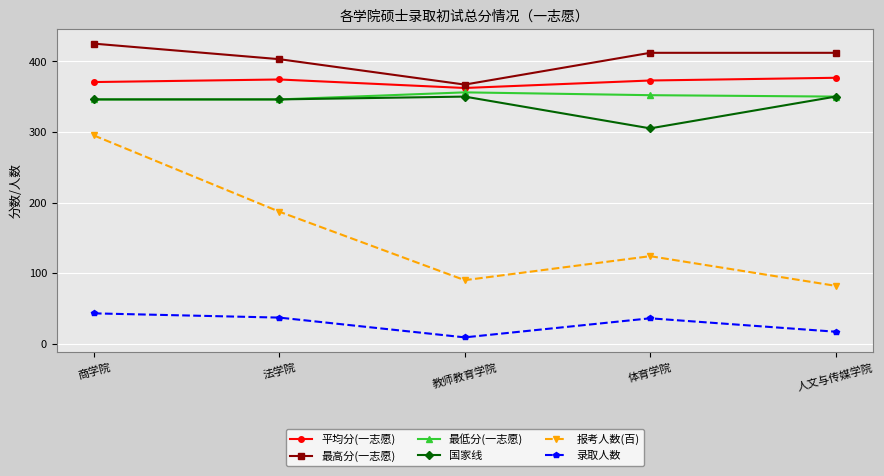

Is the value of 平均分(一志愿) at 体育学院 greater than the value of 报考人数(百) at 教师教育学院?

Yes